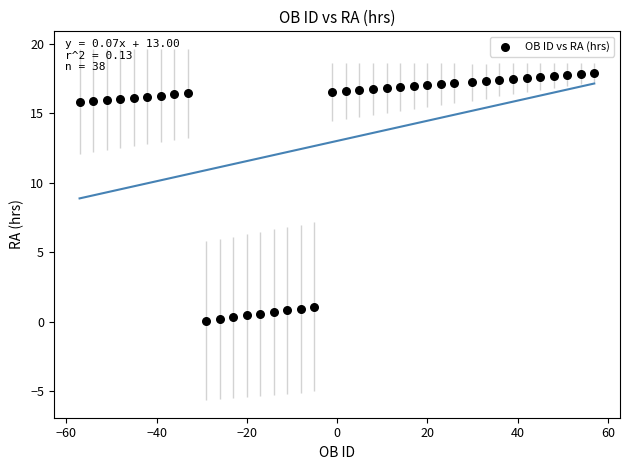

What is the range of X values (max minus min)?

114.0